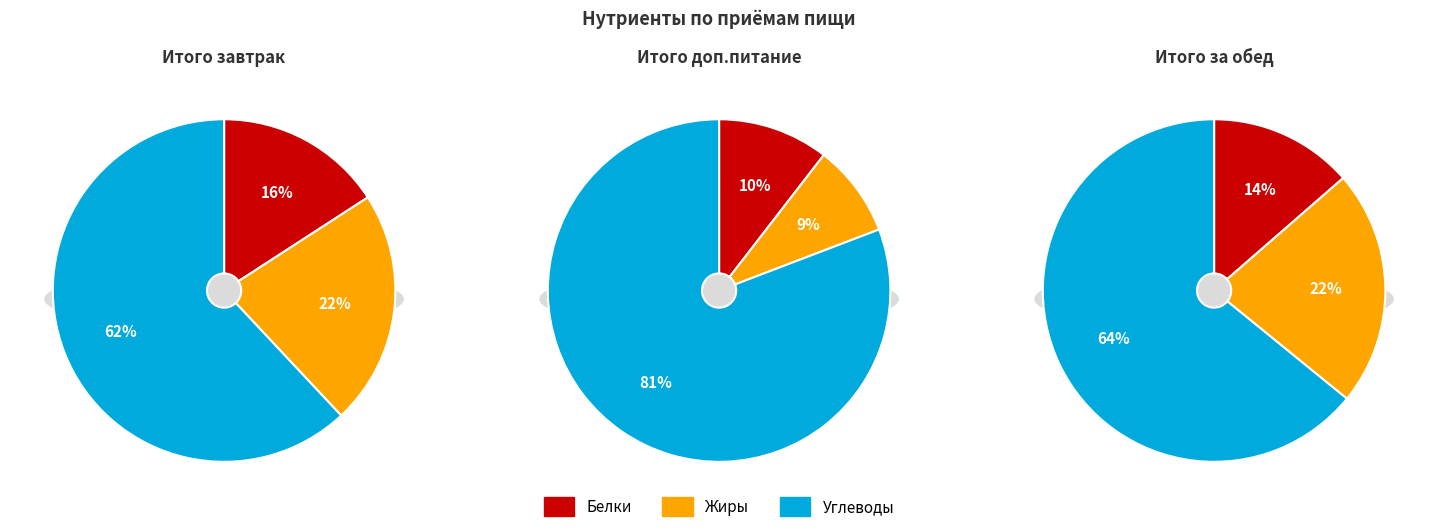

To the nearest percent, what percentage of the pie is Итого за обед?

49%